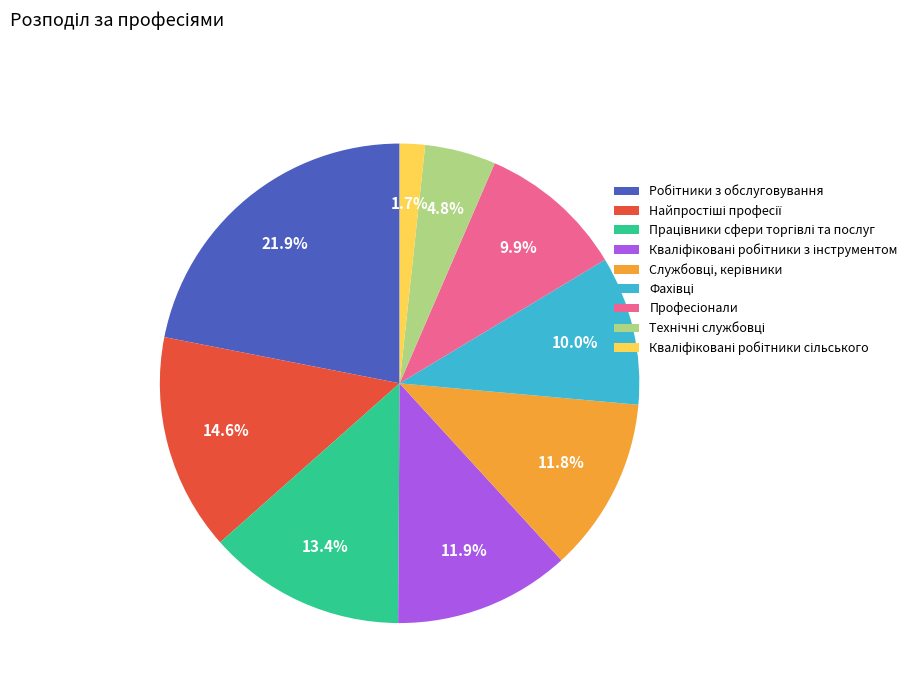

Is there a majority slice in this chart?

No